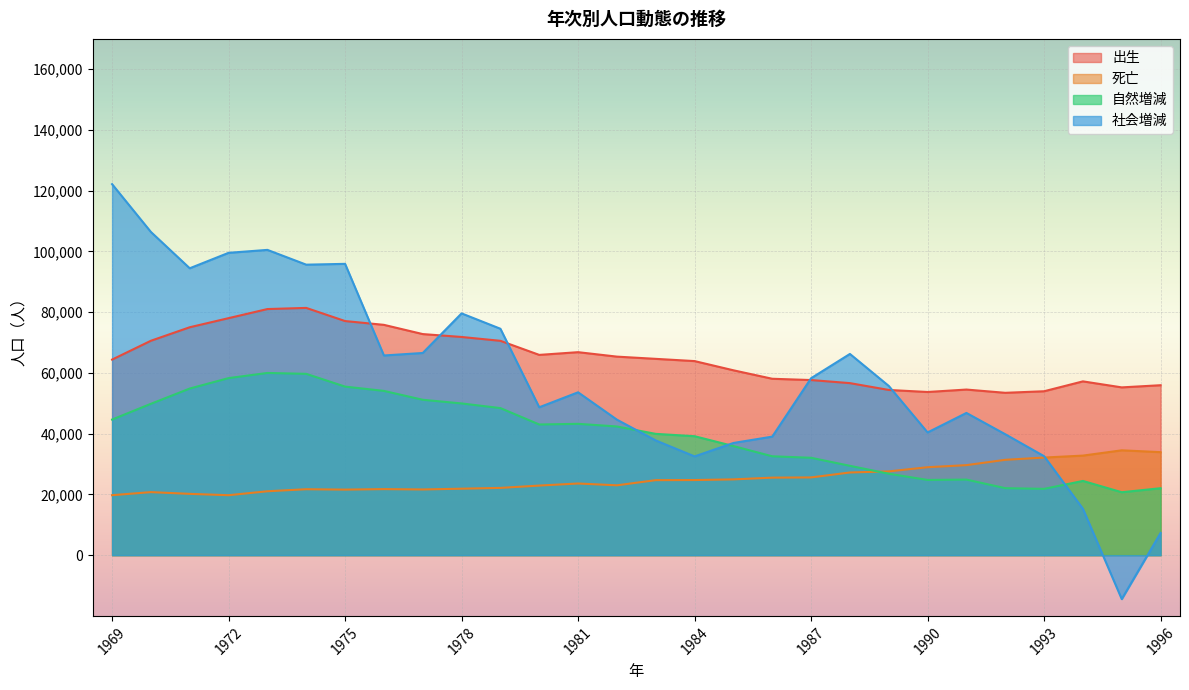

Reading left to right, list all the values displayed in this chart.

出生: 1969=64398	1970=70601	1971=75049	1972=78044	1973=81040	1974=81417	1975=77088	1976=75840	1977=72801	1978=71847	1979=70579	1980=65945	1981=66842	1982=65375	1983=64642	1984=63906	1985=60875	1986=58087	1987=57662	1988=56648	1989=54403	1990=53730	1991=54533	1992=53460	1993=53973	1994=57227	1995=55248	1996=55961
死亡: 1969=19747	1970=20760	1971=20185	1972=19742	1973=21042	1974=21713	1975=21585	1976=21752	1977=21635	1978=21889	1979=22151	1980=22916	1981=23598	1982=22999	1983=24702	1984=24735	1985=24954	1986=25529	1987=25598	1988=27229	1989=27584	1990=28960	1991=29644	1992=31398	1993=32141	1994=32783	1995=34526	1996=33917
自然増減: 1969=44651	1970=49841	1971=54864	1972=58302	1973=59998	1974=59704	1975=55503	1976=54088	1977=51166	1978=49958	1979=48428	1980=43029	1981=43244	1982=42376	1983=39940	1984=39171	1985=35921	1986=32558	1987=32064	1988=29419	1989=26819	1990=24770	1991=24889	1992=22062	1993=21832	1994=24444	1995=20722	1996=22044
社会増減: 1969=122168	1970=106424	1971=94470	1972=99553	1973=100524	1974=95656	1975=95924	1976=65753	1977=66575	1978=79611	1979=74551	1980=48696	1981=53628	1982=44623	1983=37770	1984=32519	1985=36942	1986=39036	1987=58262	1988=66258	1989=55725	1990=40408	1991=46831	1992=39821	1993=32593	1994=15271	1995=-14475	1996=7305